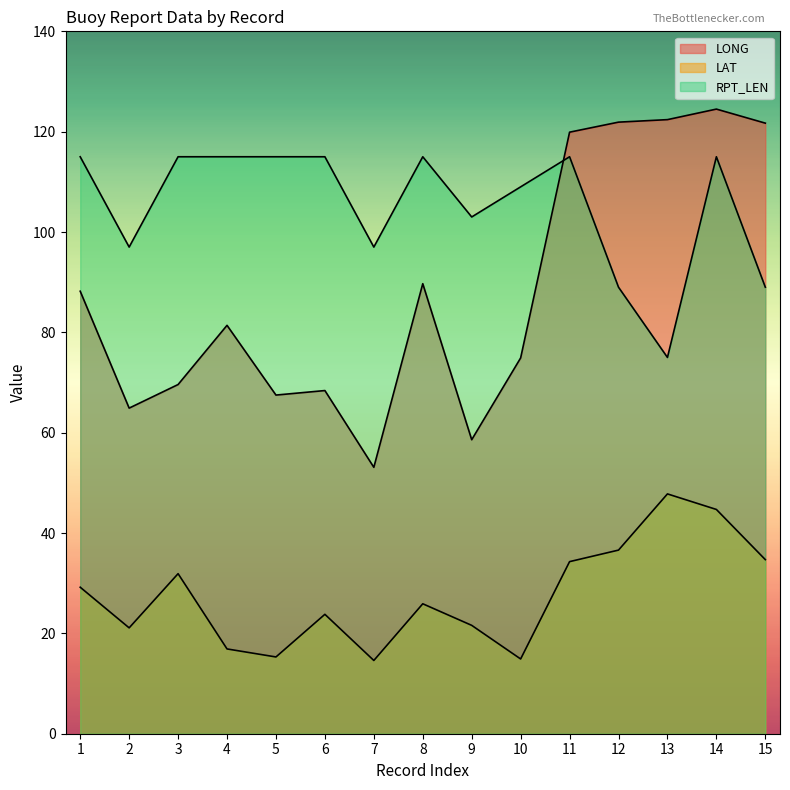

Reading left to right, list all the values displayed in this chart.

LONG: 88.2	64.9	69.6	81.4	67.5	68.4	53.1	89.7	58.6	74.9	119.9	121.9	122.4	124.5	121.7
LAT: 29.2	21.1	31.9	16.9	15.3	23.8	14.6	25.9	21.6	14.9	34.3	36.6	47.8	44.7	34.7
RPT_LEN: 115.0	97.0	115.0	115.0	115.0	115.0	97.0	115.0	103.0	109.0	115.0	89.0	75.0	115.0	89.0